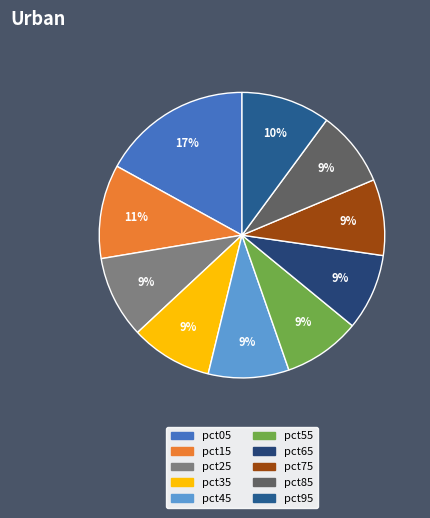

Count the number of slices in the pie.

10